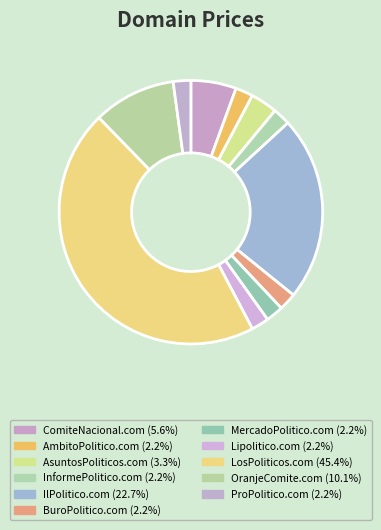

How many segments does this pie chart have?

11